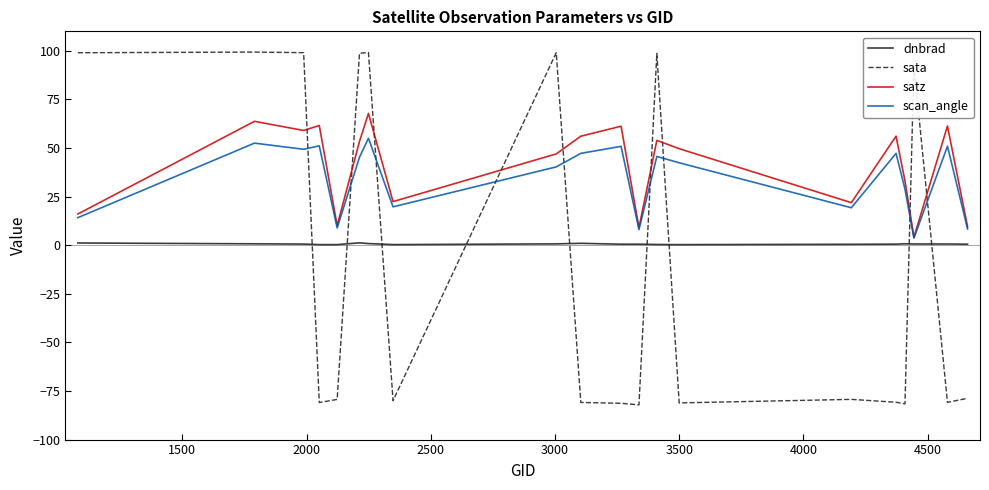

How many intersections are there between dnbrad and sata?

9